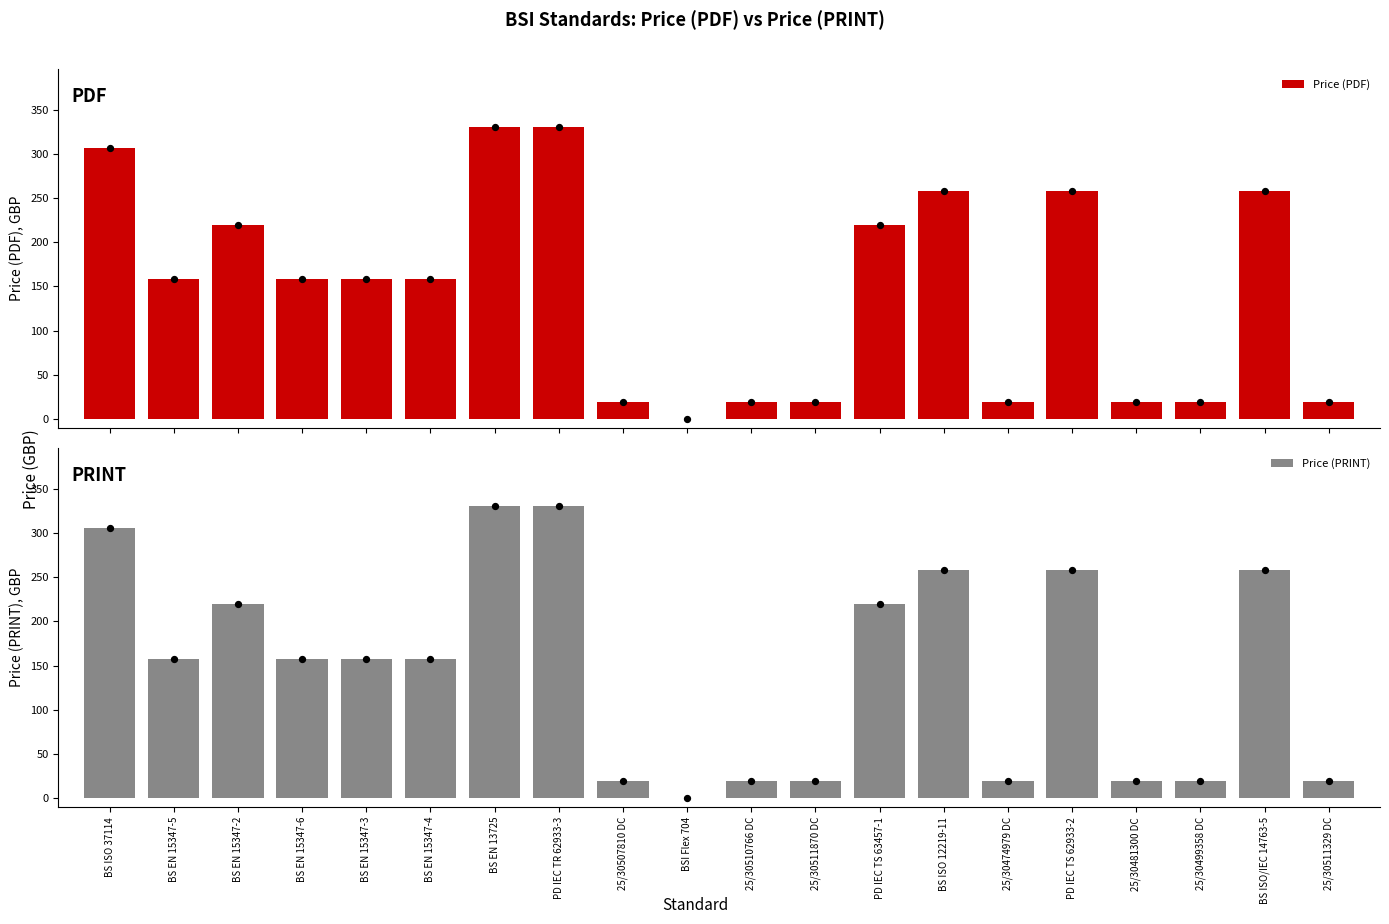

Which series reaches the maximum Y coordinate?

Price (PDF)